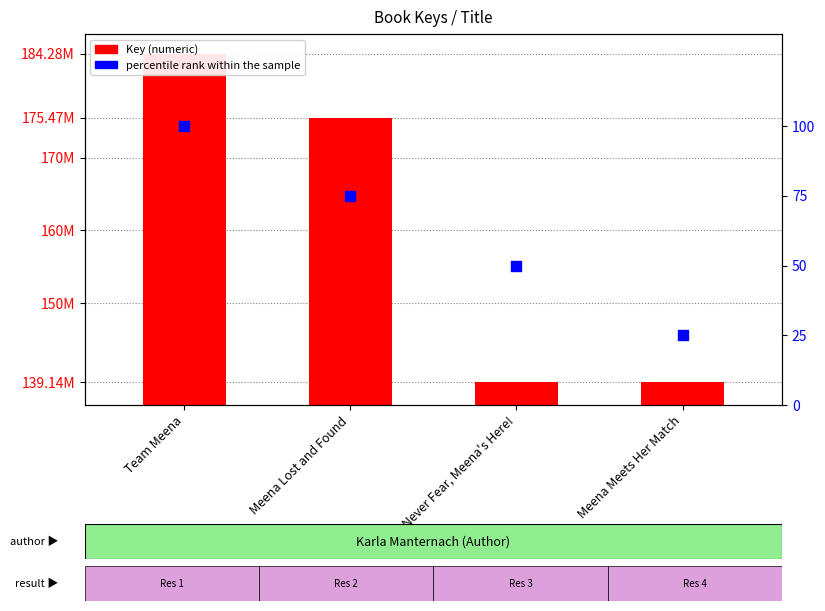

Which series reaches the maximum Y coordinate?

Key (numeric)